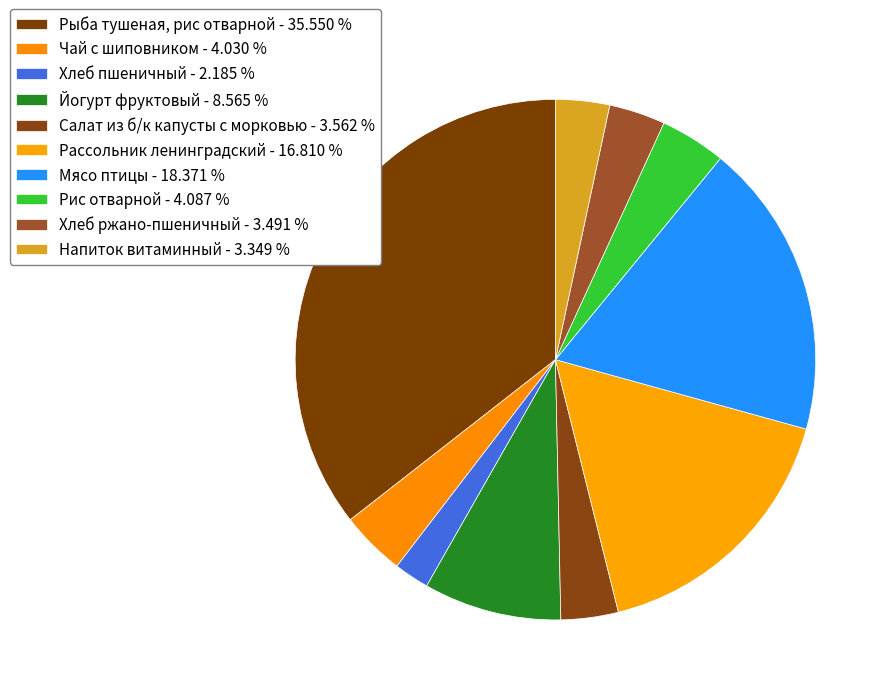

How many segments does this pie chart have?

10